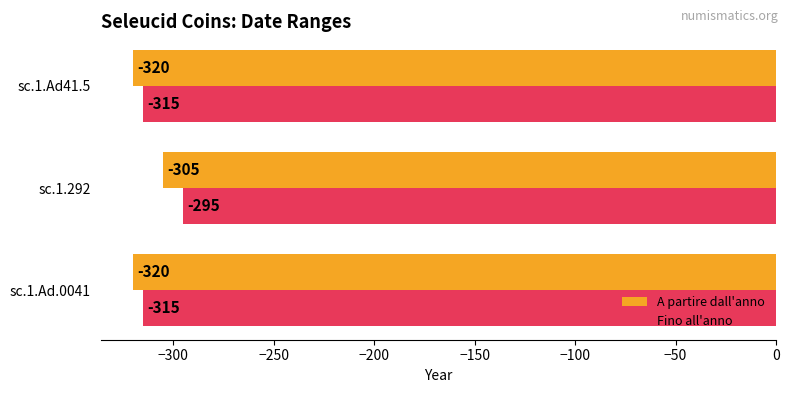

How many Fino all'anno values are between -315 and -295?

3